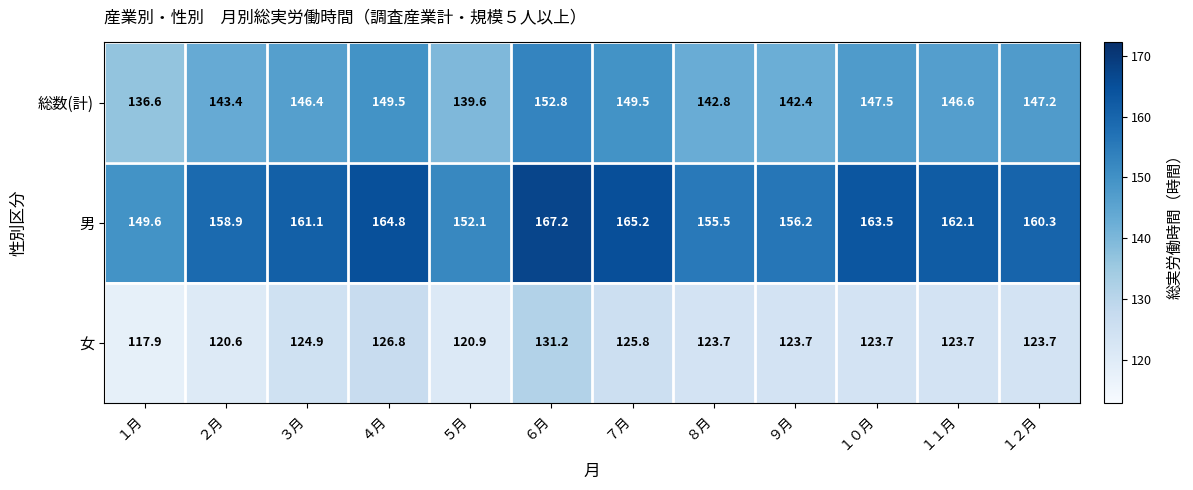

Rank the series by their maximum value, from lowest to highest.

女, 総数(計), 男